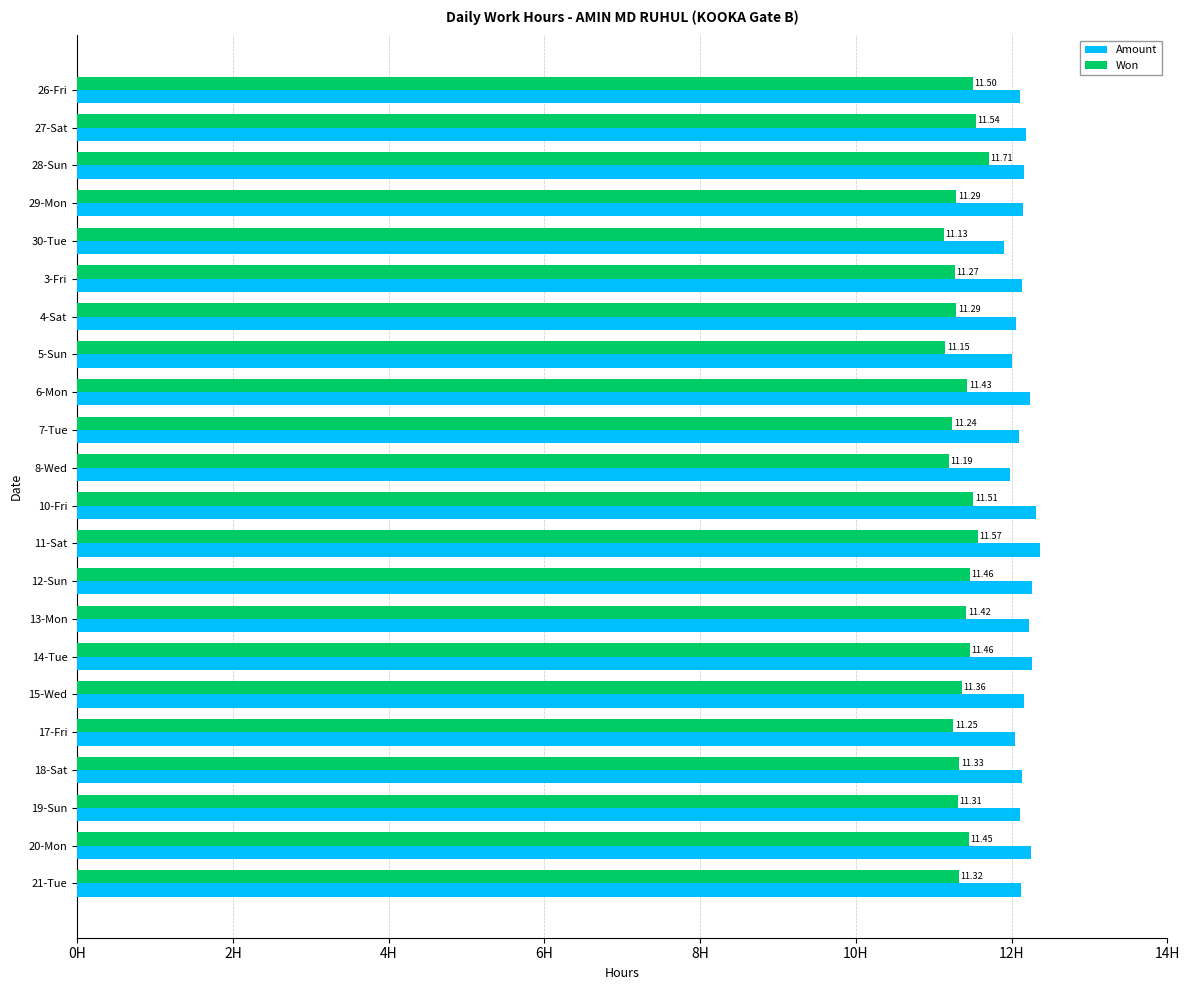

At 19-Sun, list the series in order from largest to smallest.

Amount, Won